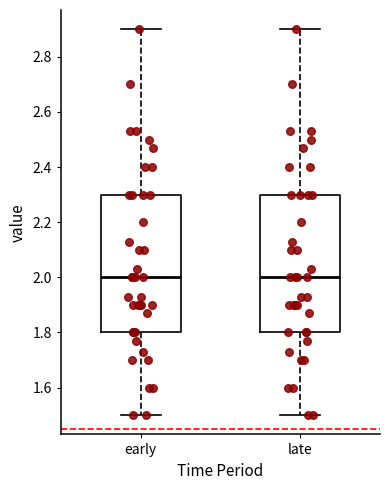

Where does the median line of the box for early sit on the y-axis? The values are not printed on the chart, so give them approximately, as read against the axis.

2.0